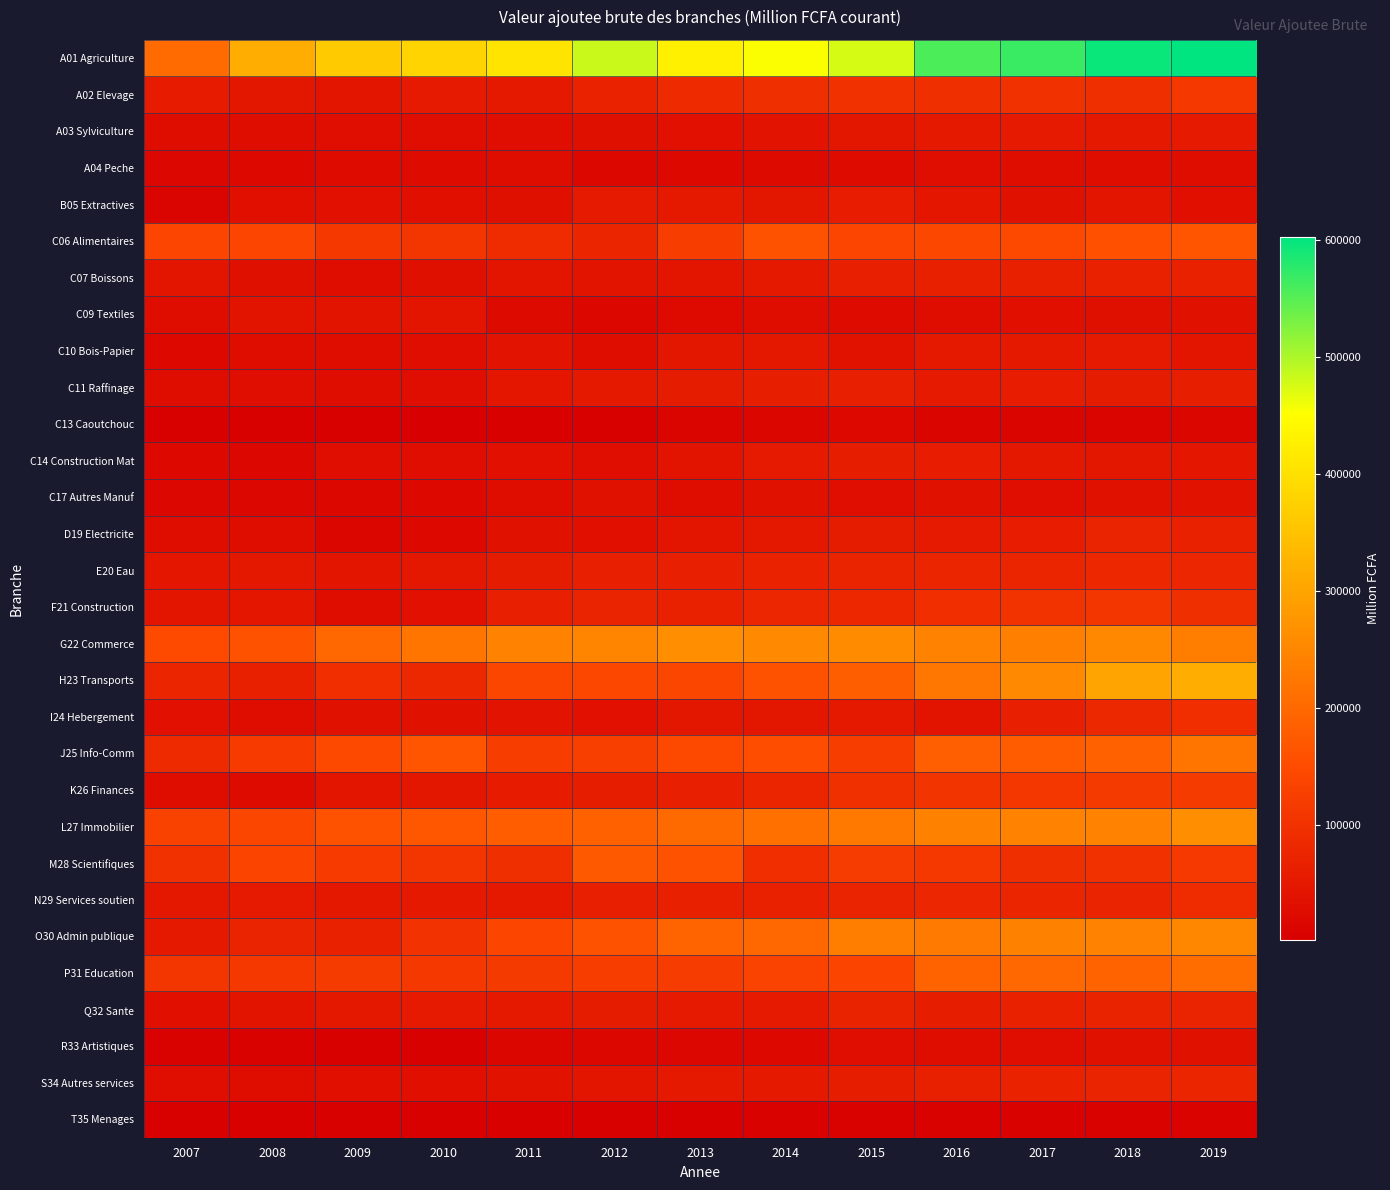

What is the difference between the highest and lowest values at 2013?

421791